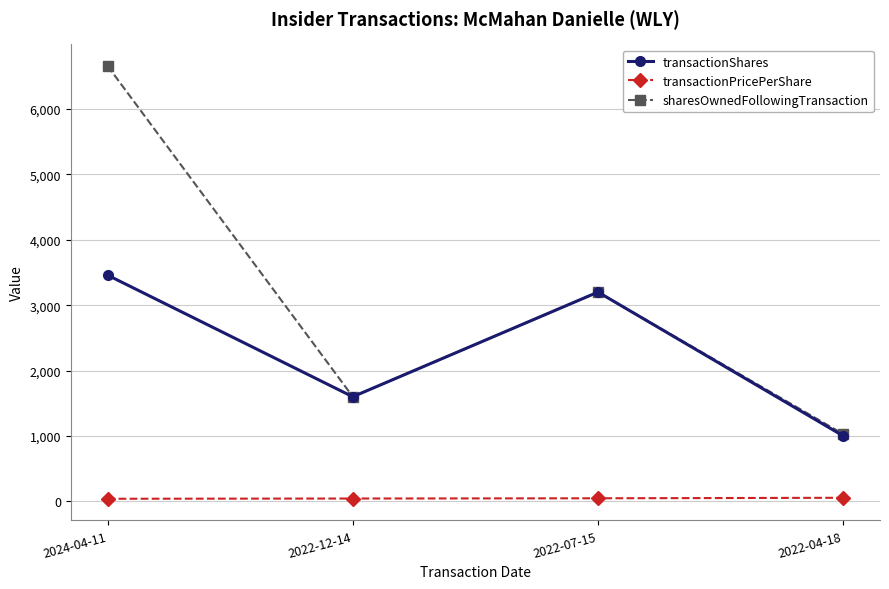

What is the minimum value for sharesOwnedFollowingTransaction?

1028.0